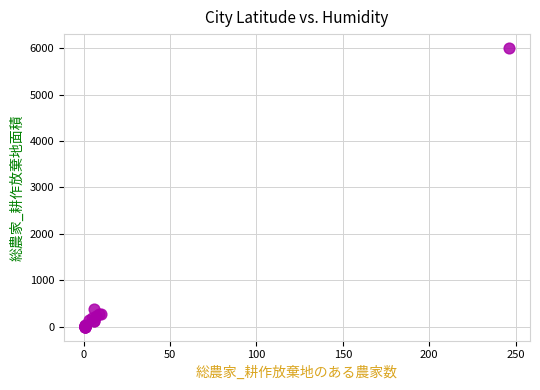

What Y value in the scatter plot is closest to 3003?

375